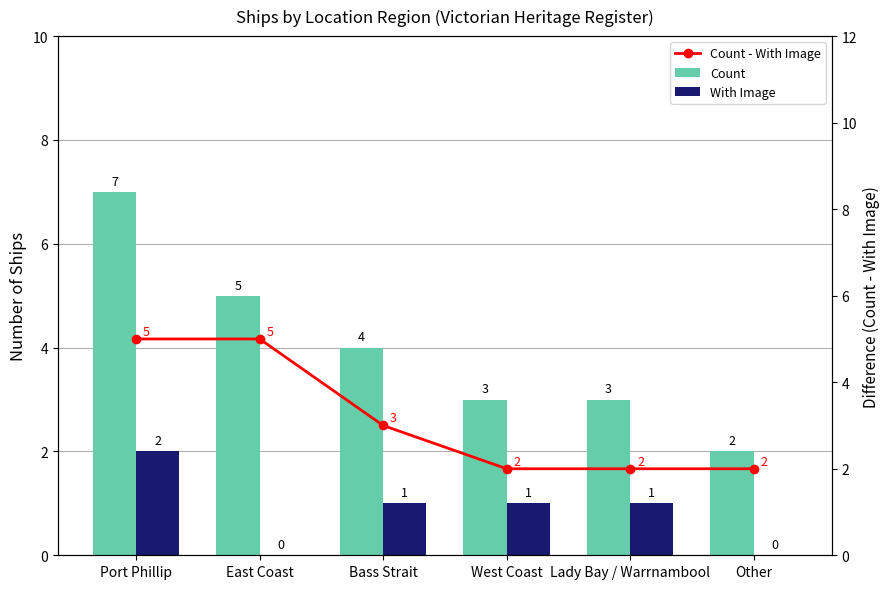

The With Image series shows 1 at Lady Bay / Warrnambool. True or false?

False